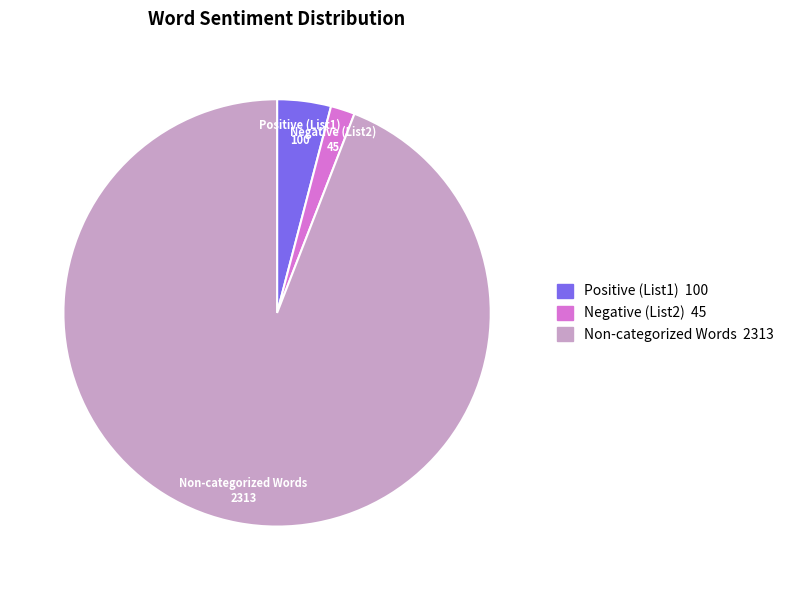

Does any single category account for the majority?

Yes